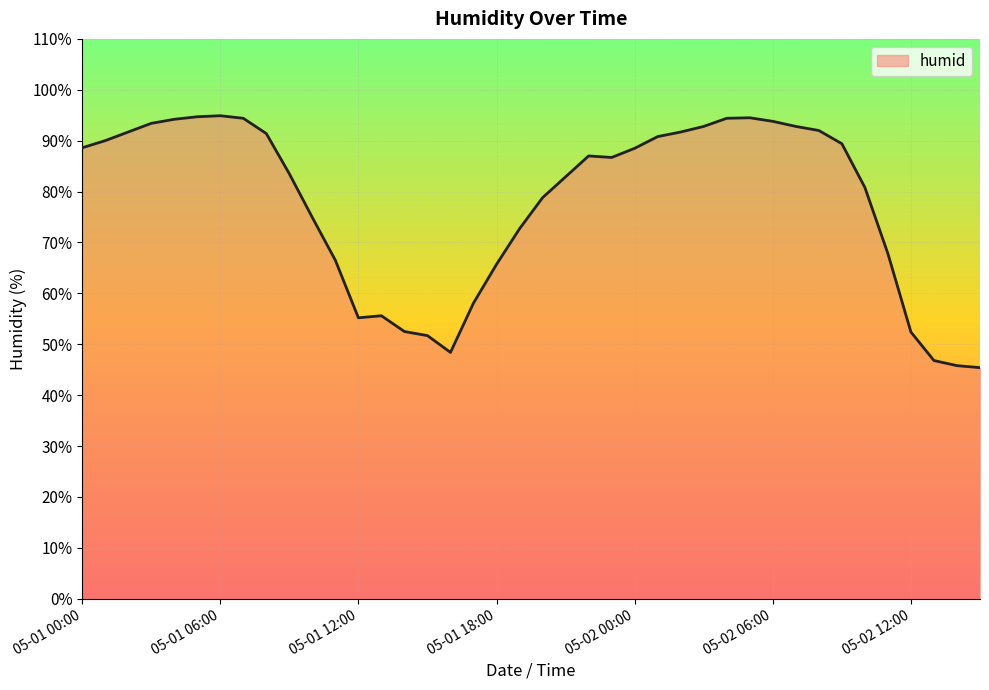

What is the smallest value displayed?

45.4